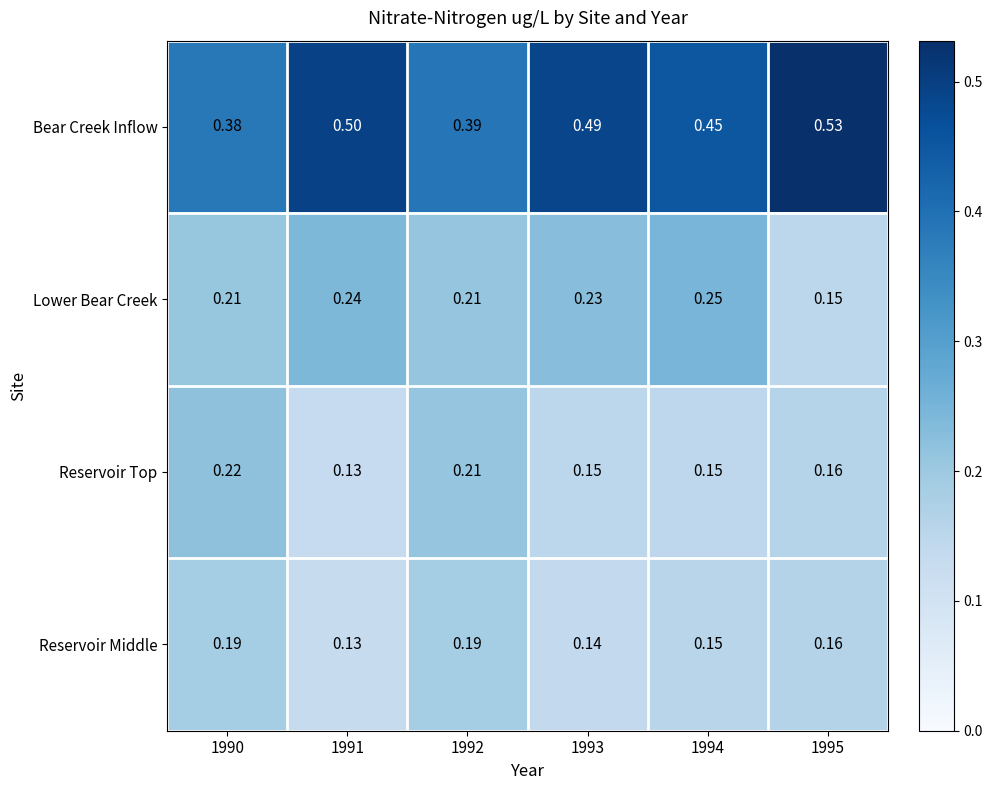

Which category has the lowest value across all series?

1991